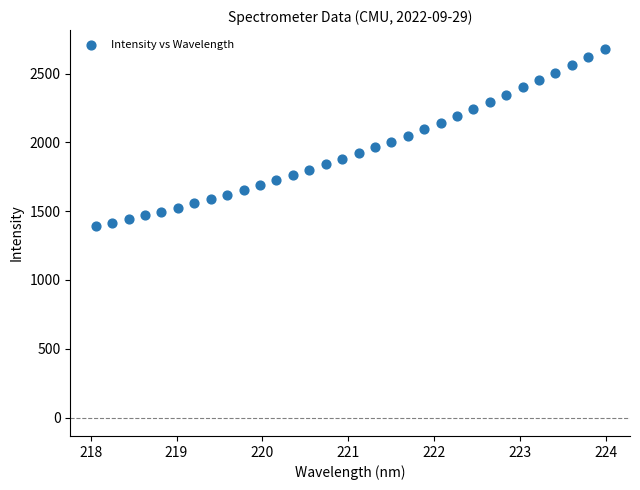

What is the range of Y values (max minus min)?

1293.4